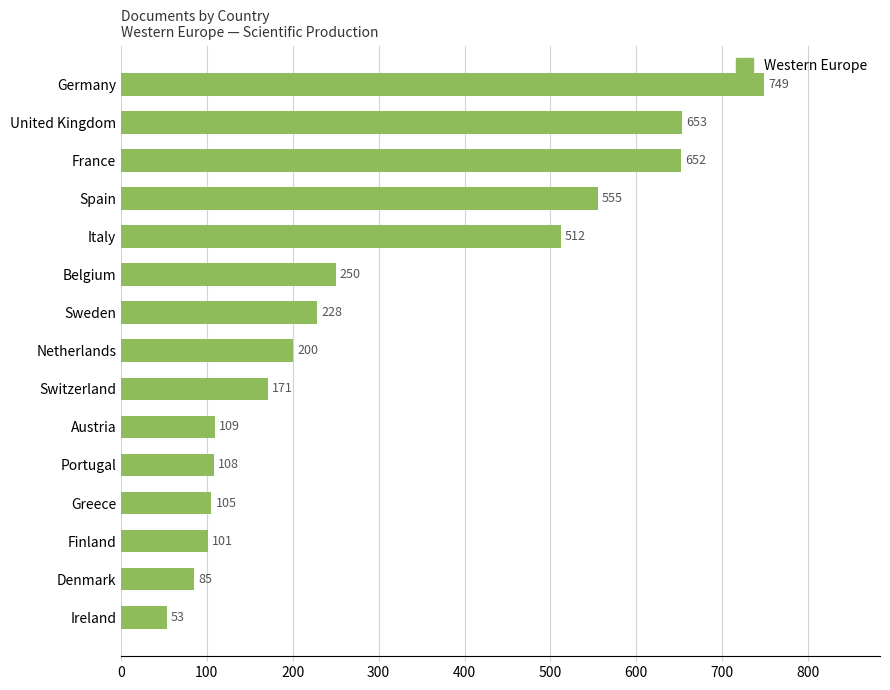

How many distinct data groups are displayed?

1